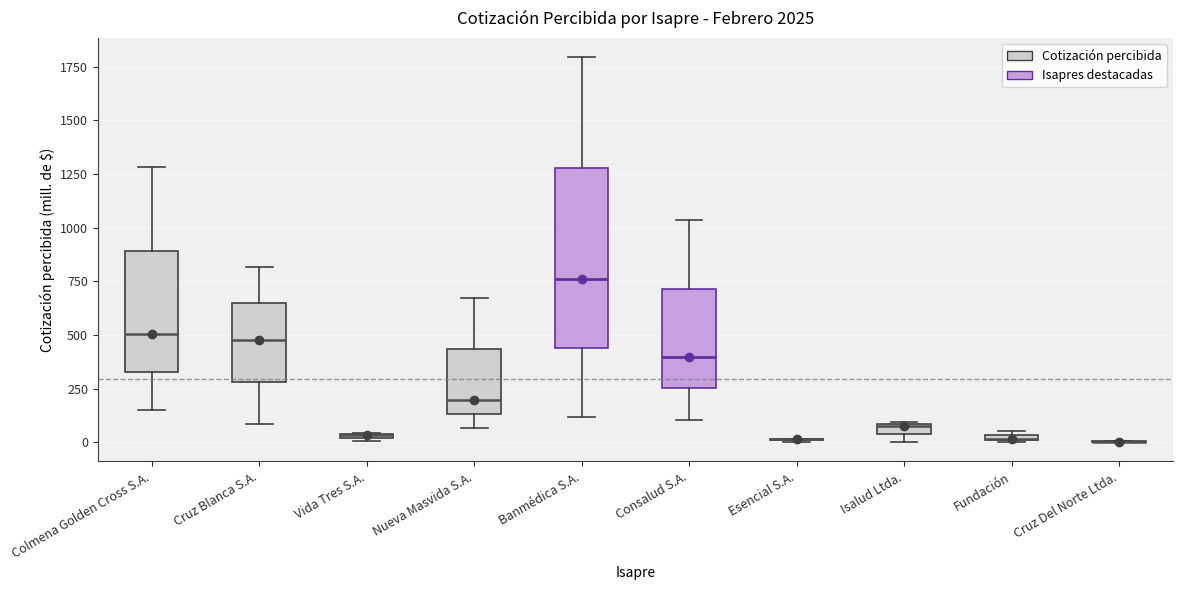

Where is the lower edge of the box for Colmena Golden Cross S.A. on the y-axis? The values are not printed on the chart, so give them approximately, as read against the axis.

350